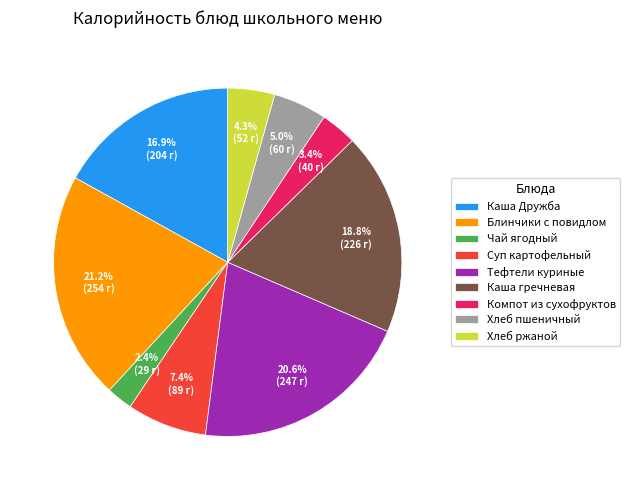

Does Хлеб ржаной represent more than half of the total?

No